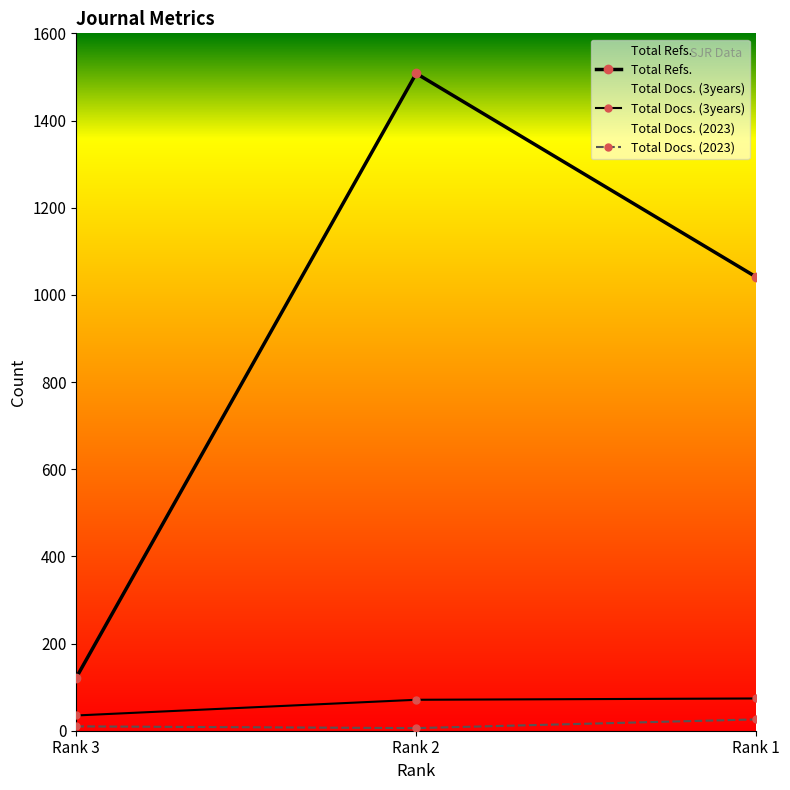

At which label does Total Refs. first exceed 1041?

Rank 2